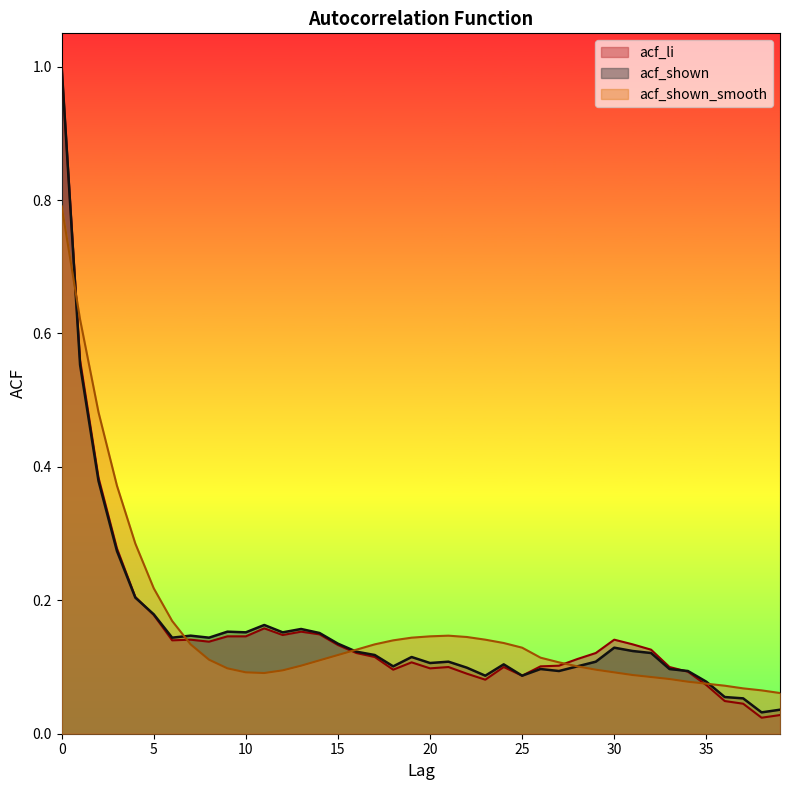

The acf_shown_smooth series shows 0.1 at 33. True or false?

True